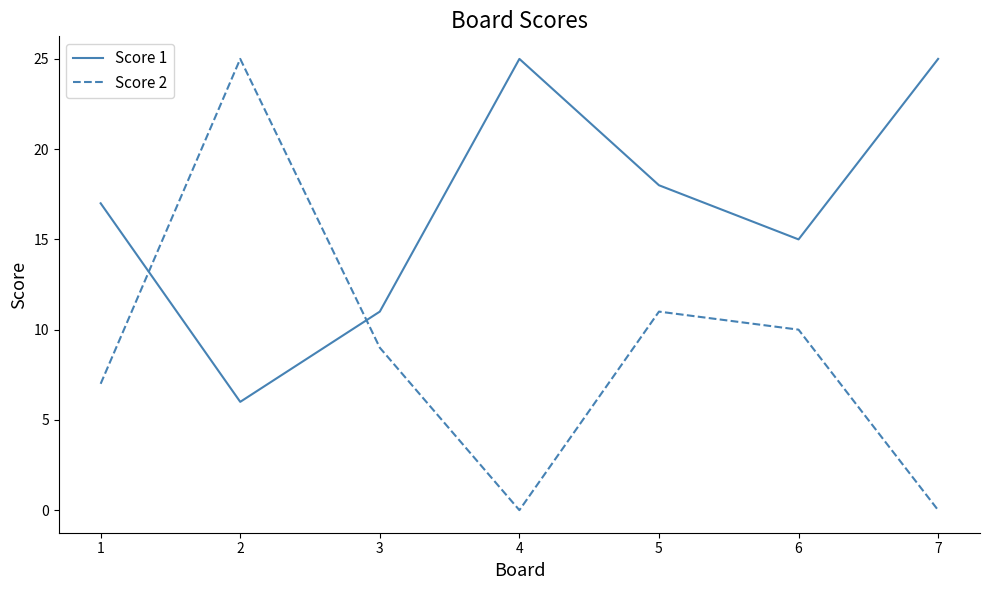

How many interior local peaks does the Score 2 series have?

2